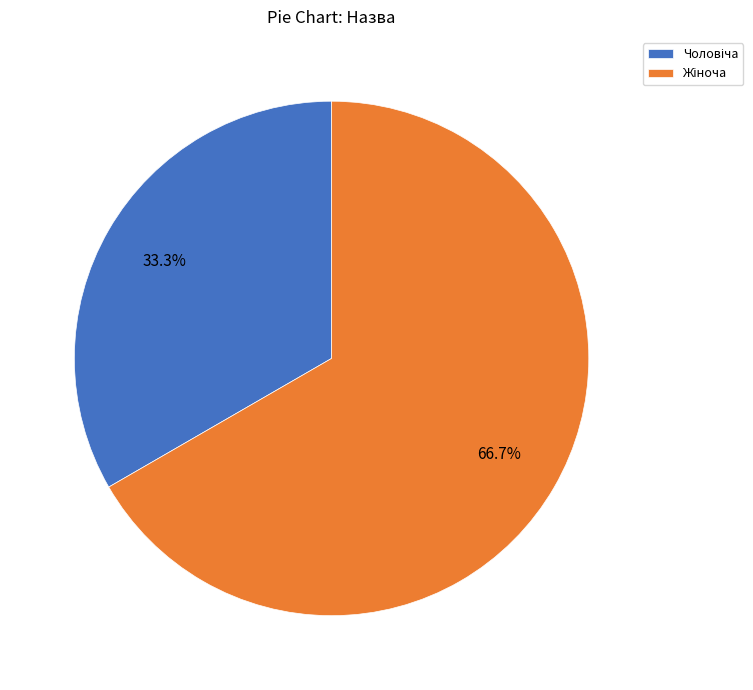

To the nearest percent, what is the average slice percentage?

50%